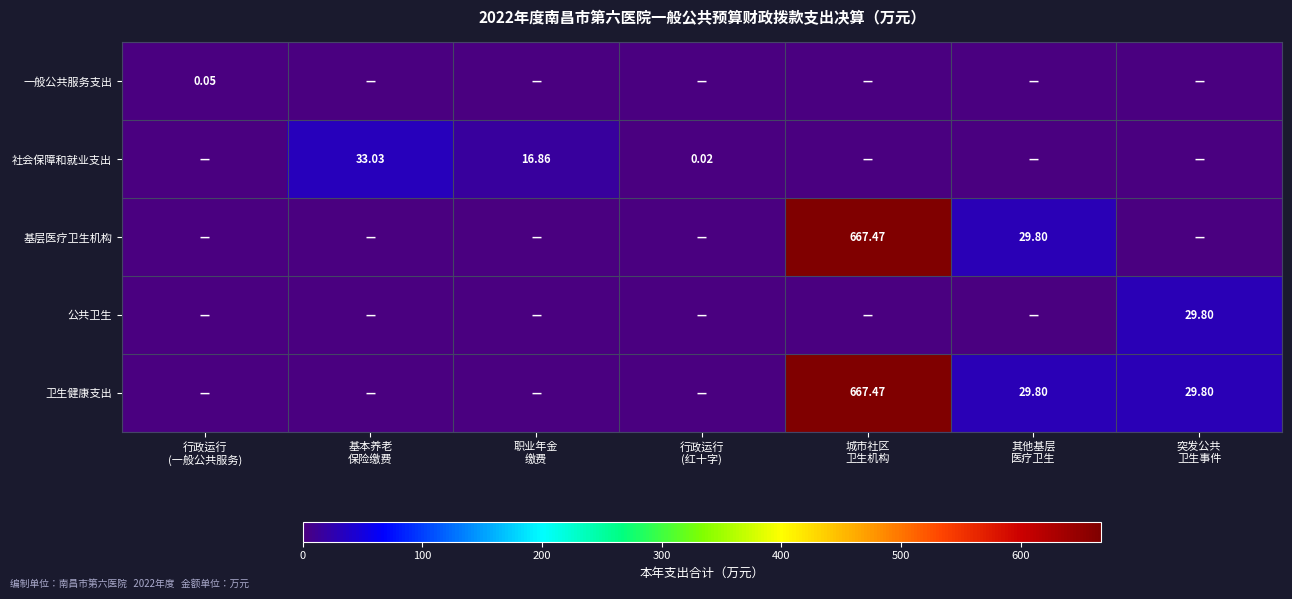

What is the sum of the 社会保障和就业支出 values at 行政运行 (红十字) and 职业年金 缴费?

16.9